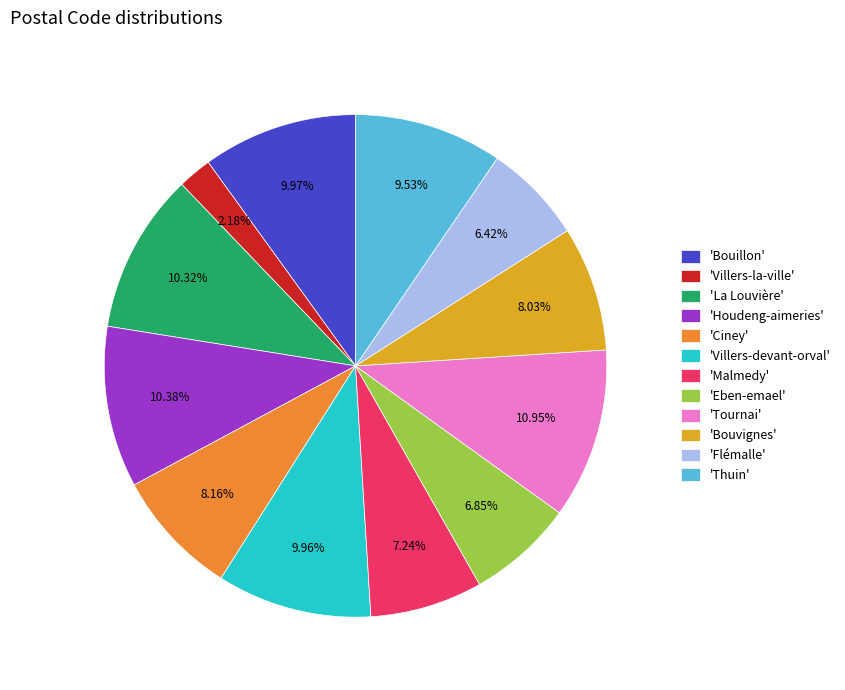

Which category has the biggest portion of the pie?

'Tournai'